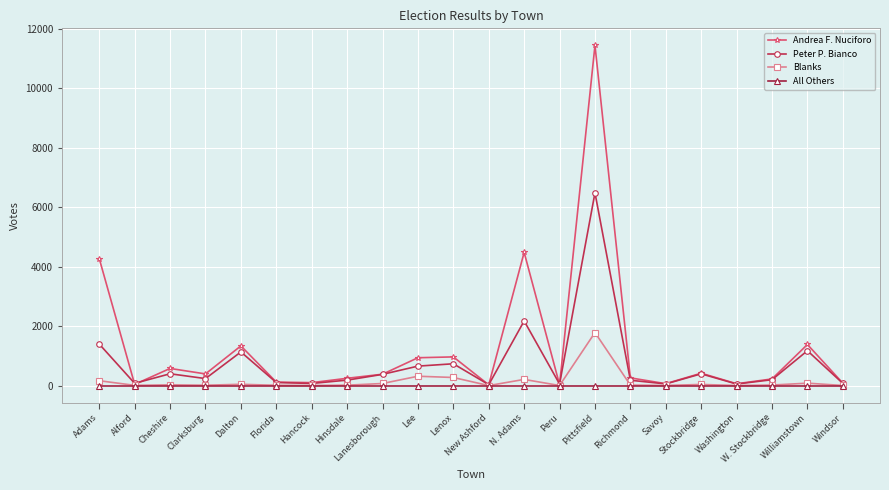

True or false: Blanks has more than 0 interior local peaks.

True